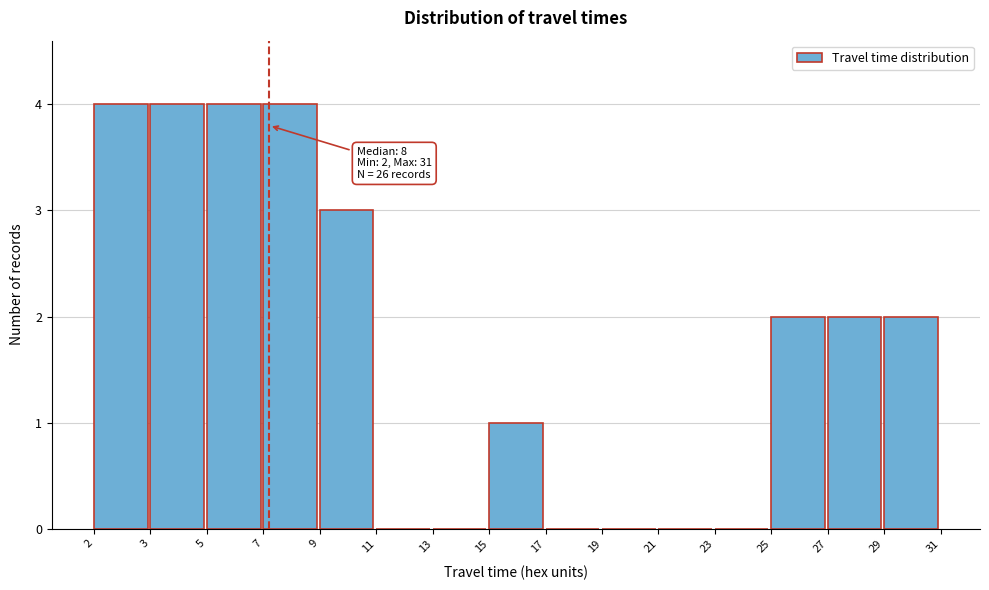

Reading left to right, transcribe all the data shown in this chart.

2=4	3=4	5=4	7=4	9=3	11=0	13=0	15=1	17=0	19=0	21=0	23=0	25=2	27=2	29=2